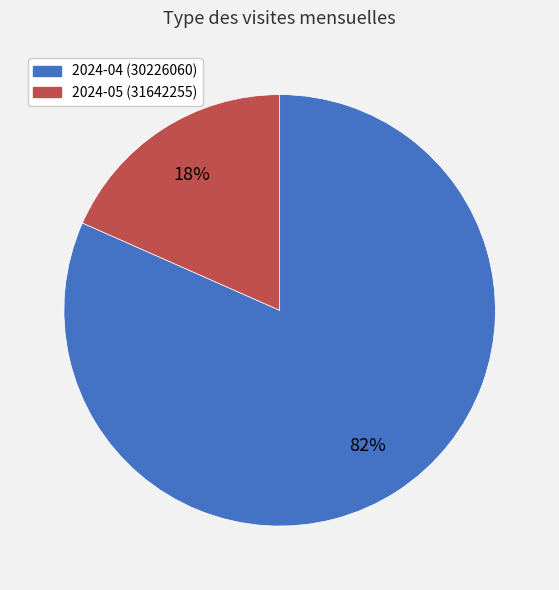

Is the sum of 2024-04 (30226060) and 2024-05 (31642255) greater than half?

Yes